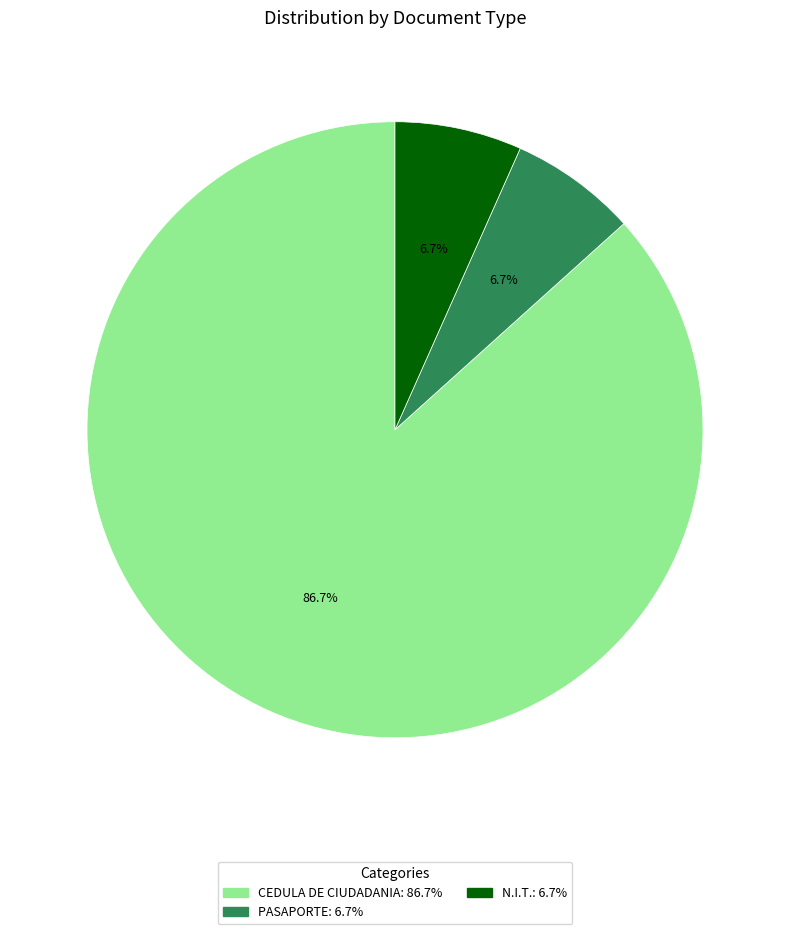

Does CEDULA DE CIUDADANIA account for over 50% of the chart?

Yes